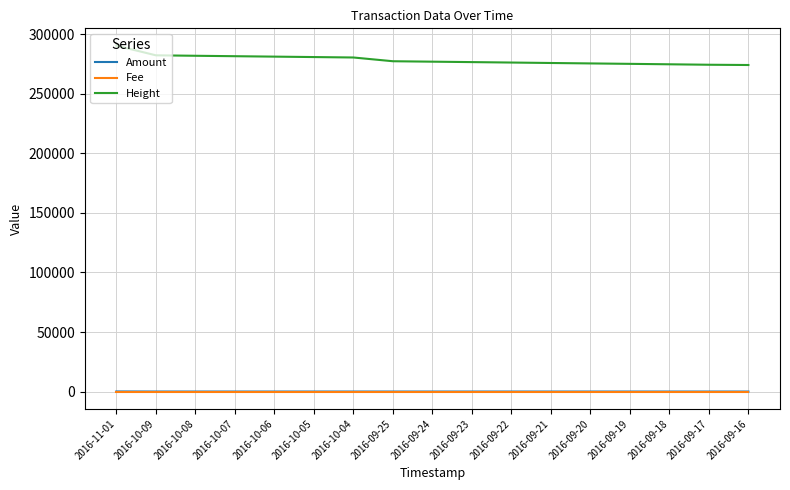

Which series has the largest range (max minus min)?

Height